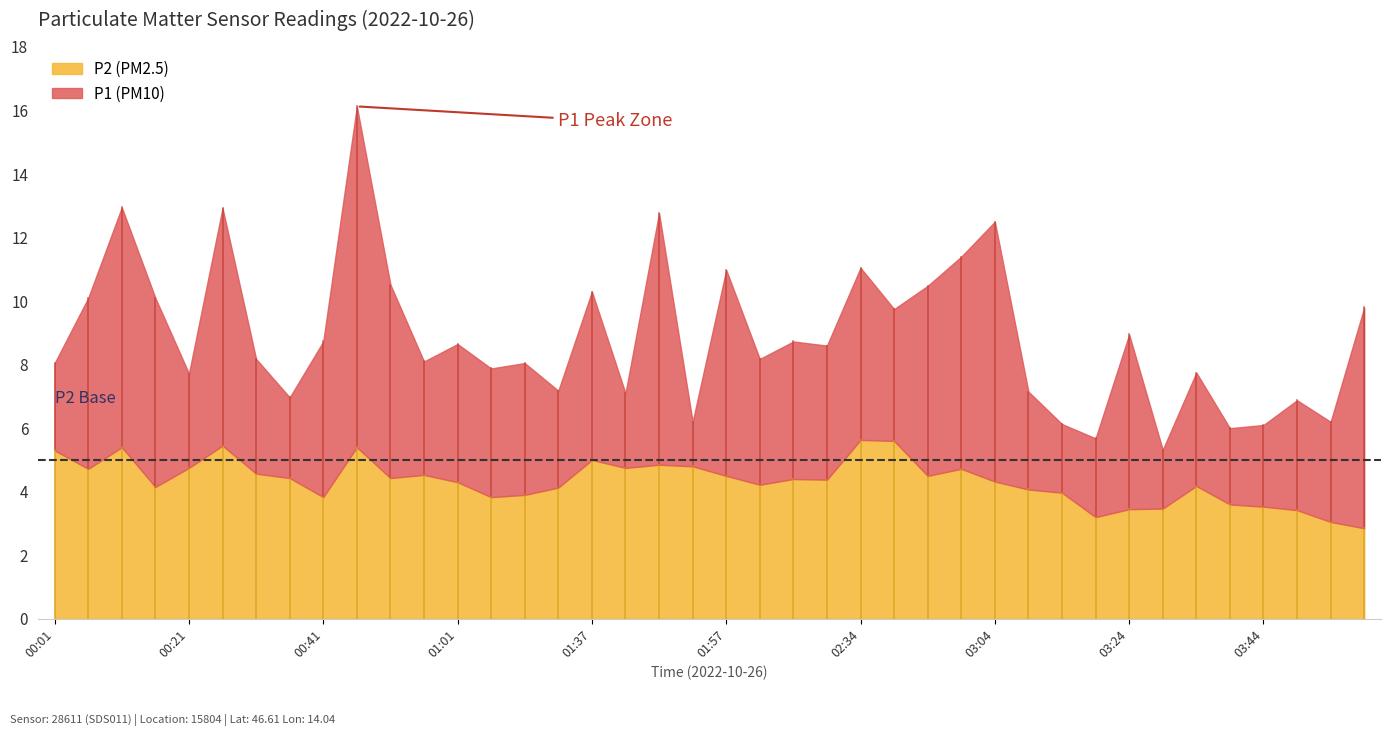

What are all the series names shown in the legend?

P1, P2